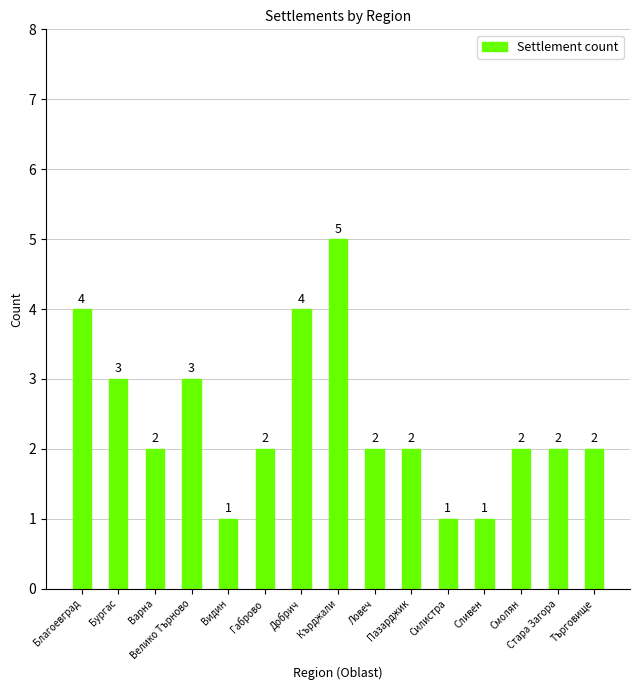

Count the values in the range 2 to 3.

9